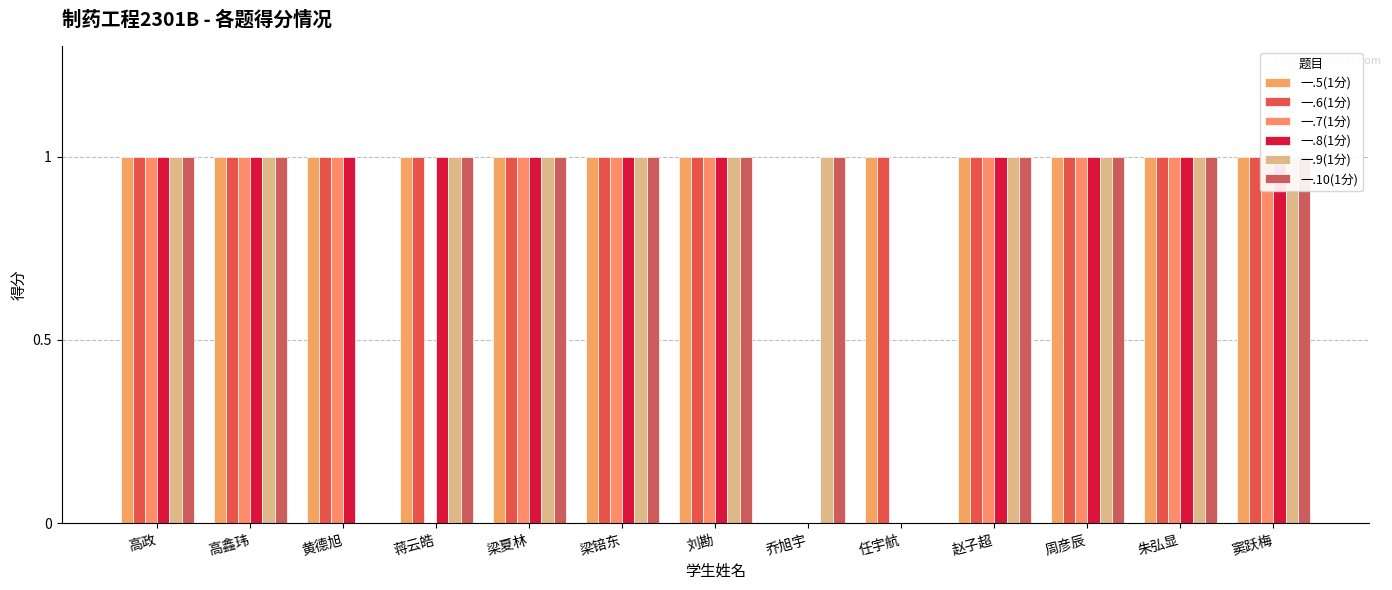

Reading left to right, transcribe all the data shown in this chart.

一.5(1分): 高政=1	高鑫玮=1	黄德旭=1	蒋云皓=1	梁夏林=1	梁锫东=1	刘勘=1	乔旭宇=0	任宇航=1	赵子超=1	周彦辰=1	朱弘显=1	窦跃梅=1
一.6(1分): 高政=1	高鑫玮=1	黄德旭=1	蒋云皓=1	梁夏林=1	梁锫东=1	刘勘=1	乔旭宇=0	任宇航=1	赵子超=1	周彦辰=1	朱弘显=1	窦跃梅=1
一.7(1分): 高政=1	高鑫玮=1	黄德旭=1	蒋云皓=0	梁夏林=1	梁锫东=1	刘勘=1	乔旭宇=0	任宇航=0	赵子超=1	周彦辰=1	朱弘显=1	窦跃梅=1
一.8(1分): 高政=1	高鑫玮=1	黄德旭=1	蒋云皓=1	梁夏林=1	梁锫东=1	刘勘=1	乔旭宇=0	任宇航=0	赵子超=1	周彦辰=1	朱弘显=1	窦跃梅=1
一.9(1分): 高政=1	高鑫玮=1	黄德旭=0	蒋云皓=1	梁夏林=1	梁锫东=1	刘勘=1	乔旭宇=1	任宇航=0	赵子超=1	周彦辰=1	朱弘显=1	窦跃梅=1
一.10(1分): 高政=1	高鑫玮=1	黄德旭=0	蒋云皓=1	梁夏林=1	梁锫东=1	刘勘=1	乔旭宇=1	任宇航=0	赵子超=1	周彦辰=1	朱弘显=1	窦跃梅=1